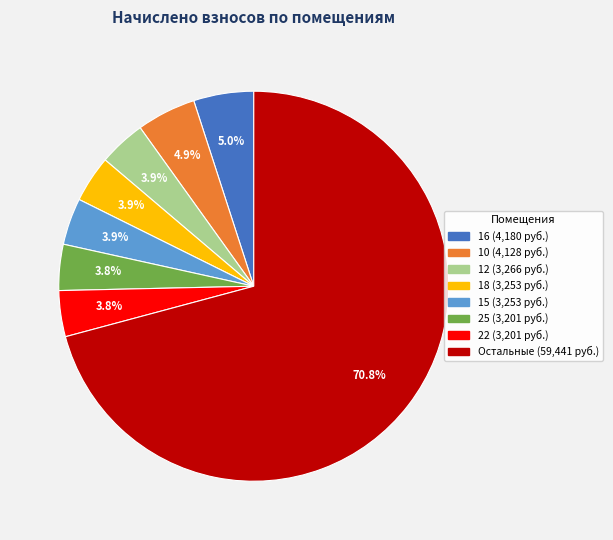

Is there a majority slice in this chart?

Yes